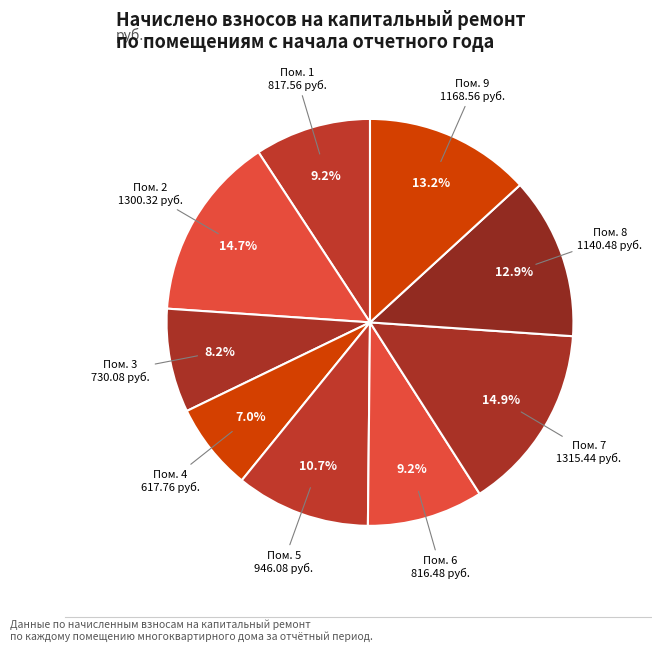

Count the number of slices in the pie.

9